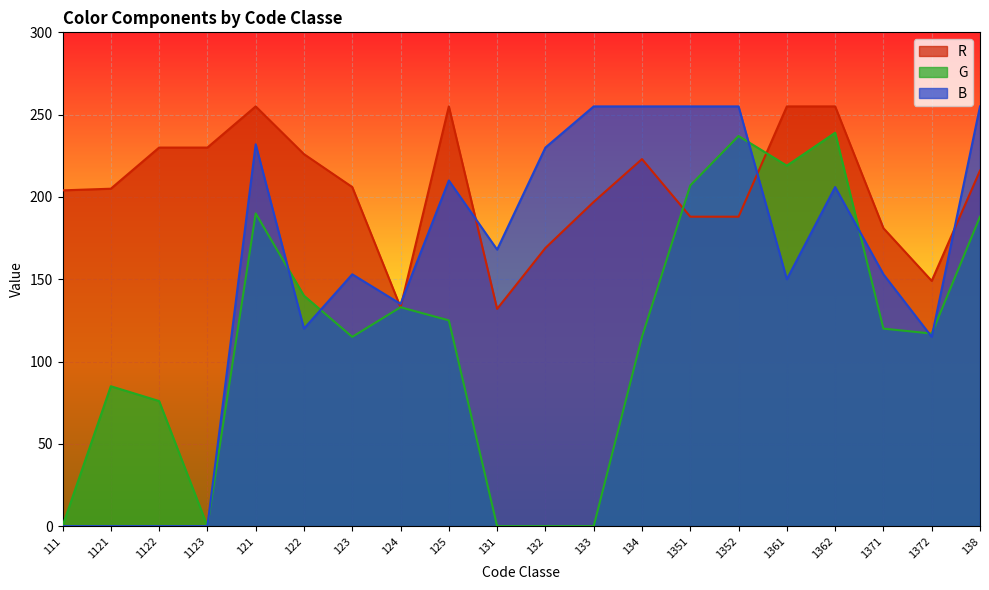

At which label does R first exceed 206?

1122